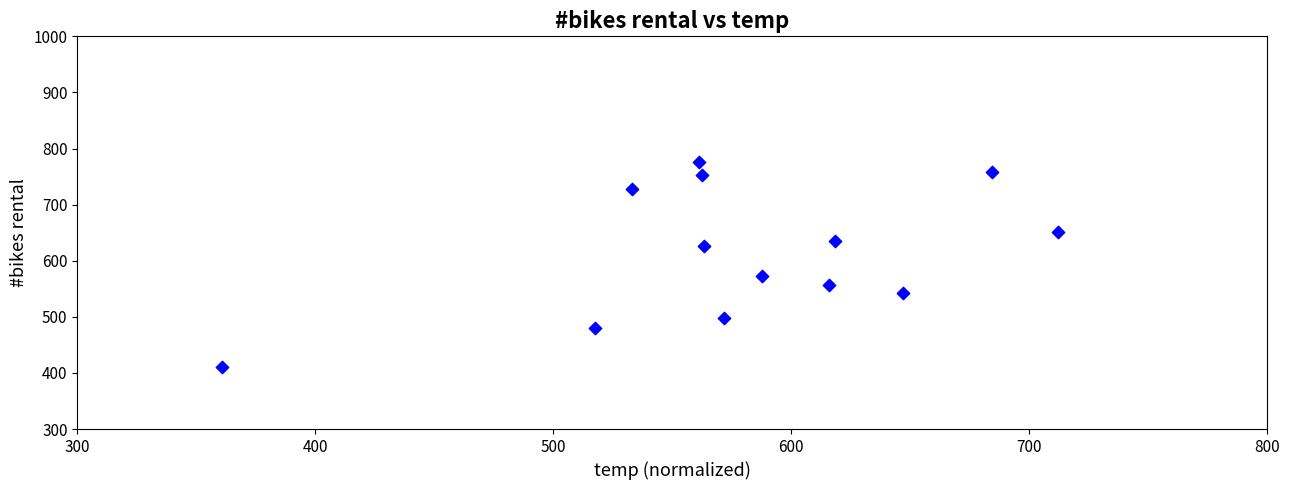

What is the range of Y values (max minus min)?

365.3